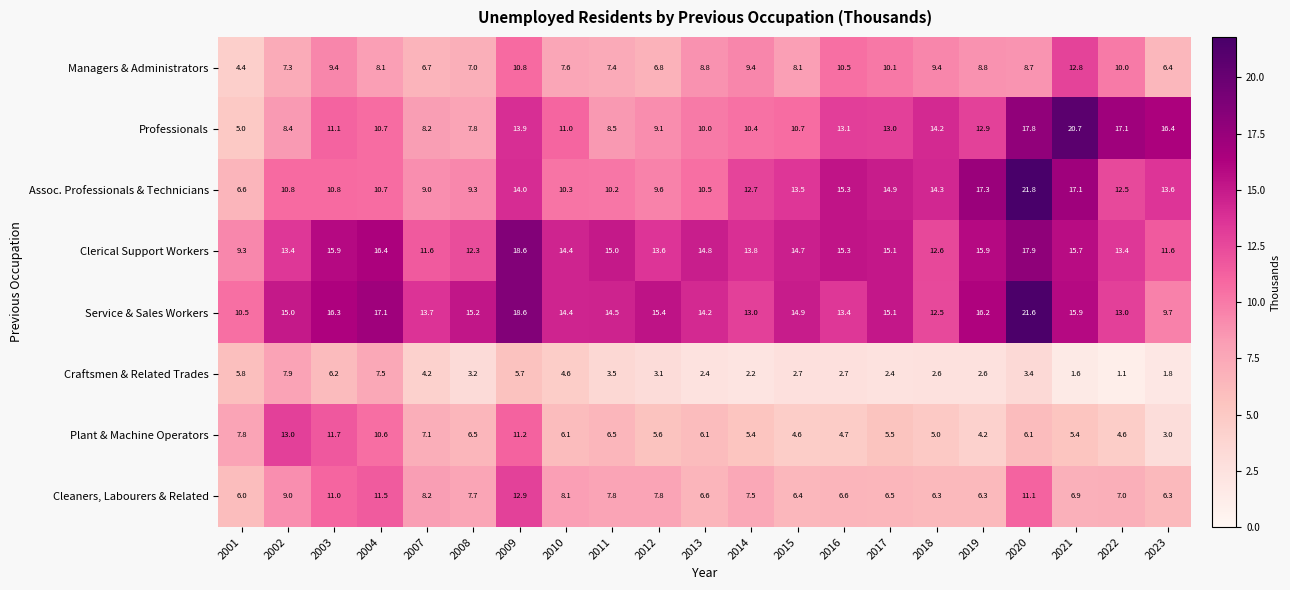

At 2012, list the series in order from smallest to largest.

Craftsmen & Related Trades, Plant & Machine Operators, Managers & Administrators, Cleaners, Labourers & Related, Professionals, Assoc. Professionals & Technicians, Clerical Support Workers, Service & Sales Workers